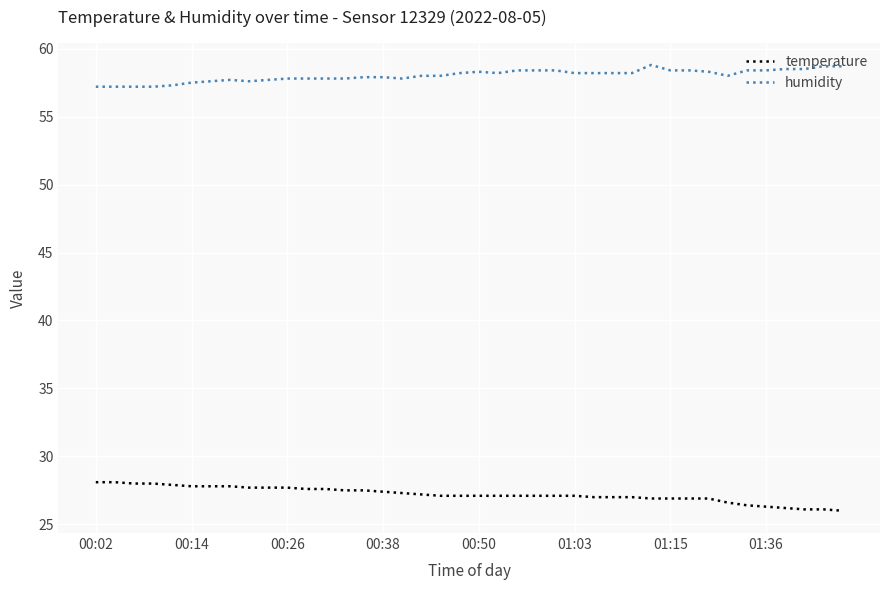

Is this an area chart (filled region under the line)?

No